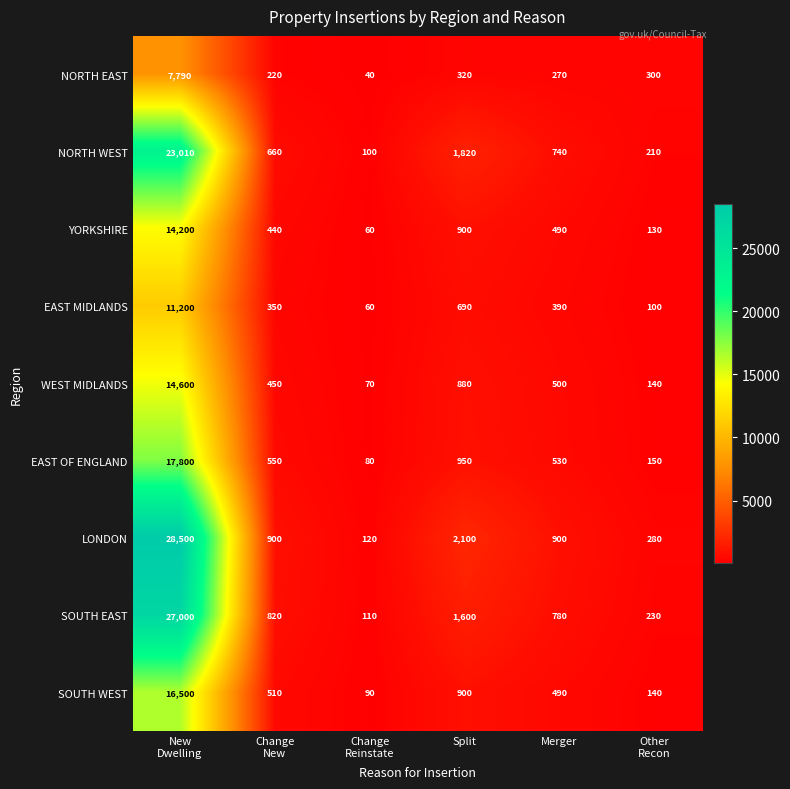

Where is EAST OF ENGLAND nearest to the value 8940?

Split